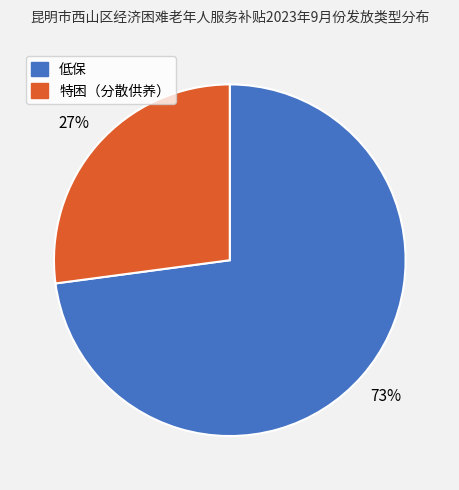

What is the majority slice?

低保